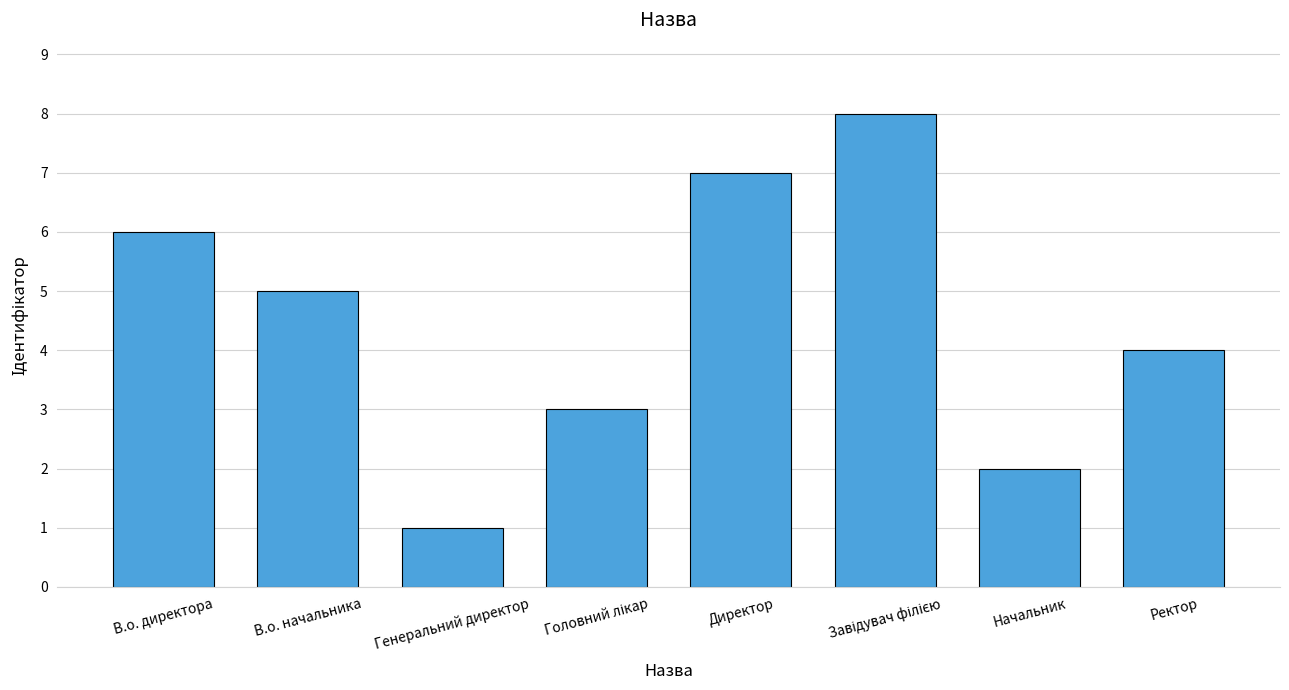

What is the sum of all values?

36